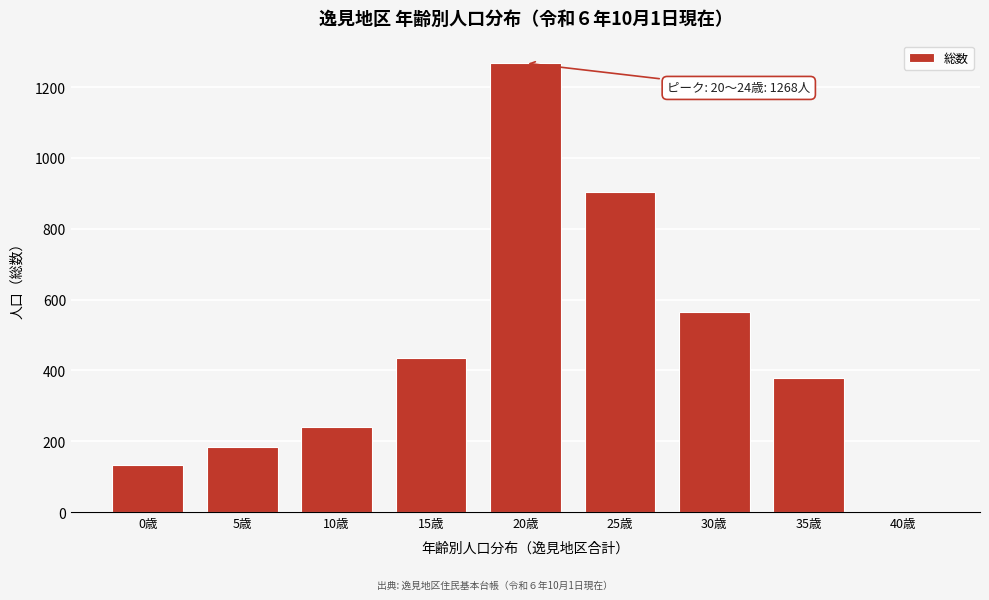

Reading right to left, extract all data points from this chart.

40歳=0	35歳=378	30歳=566	25歳=903	20歳=1268	15歳=435	10歳=241	5歳=185	0歳=132